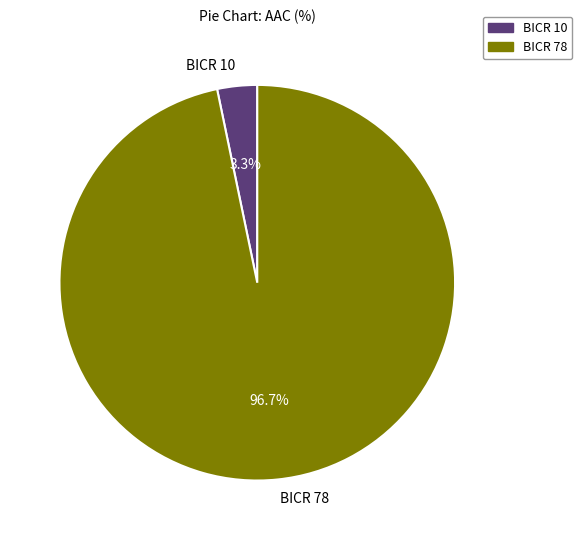

Do BICR 78 and BICR 10 together represent more than half of the pie?

Yes